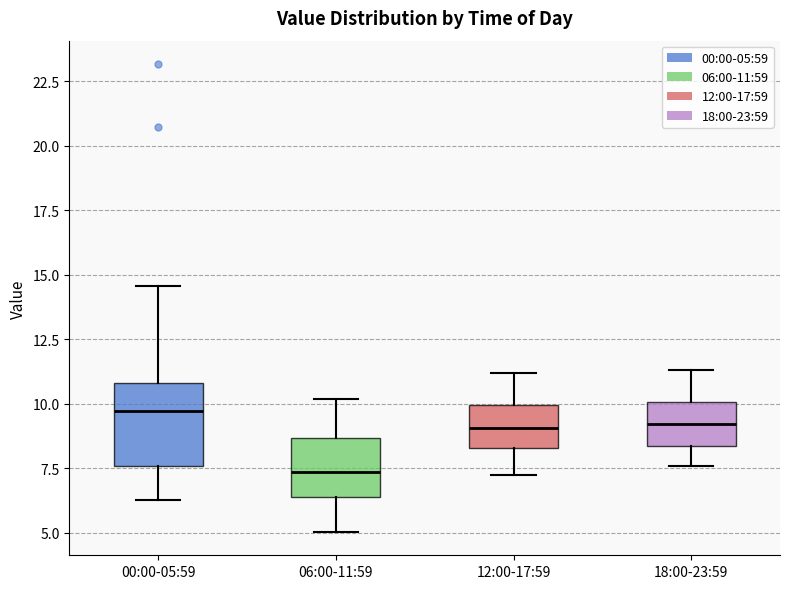

Reading left to right, read every box against the y-axis: the position of its median line, the range the box covers, and the ends of its whiskers. The values are not printed on the chart, so give them approximately, as read against the axis.

00:00-05:59: median 9.5, box 7.5 to 11.0, whiskers 6.5 to 14.5
06:00-11:59: median 7.5, box 6.5 to 8.5, whiskers 5.0 to 10.0
12:00-17:59: median 9.0, box 8.5 to 10.0, whiskers 7.5 to 11.0
18:00-23:59: median 9.0, box 8.5 to 10.0, whiskers 7.5 to 11.5